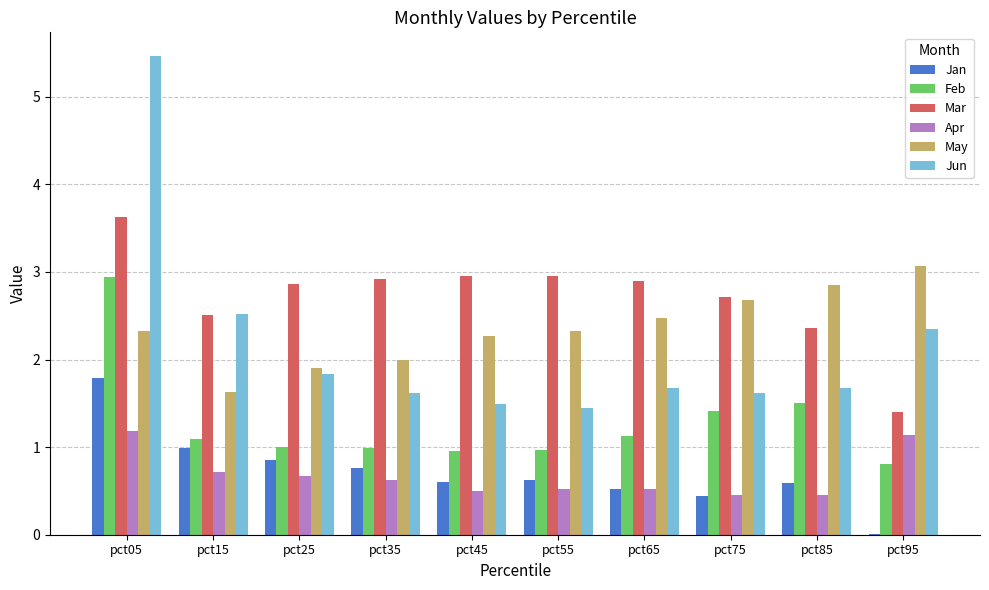

What is the sum of all Jan values?

7.2